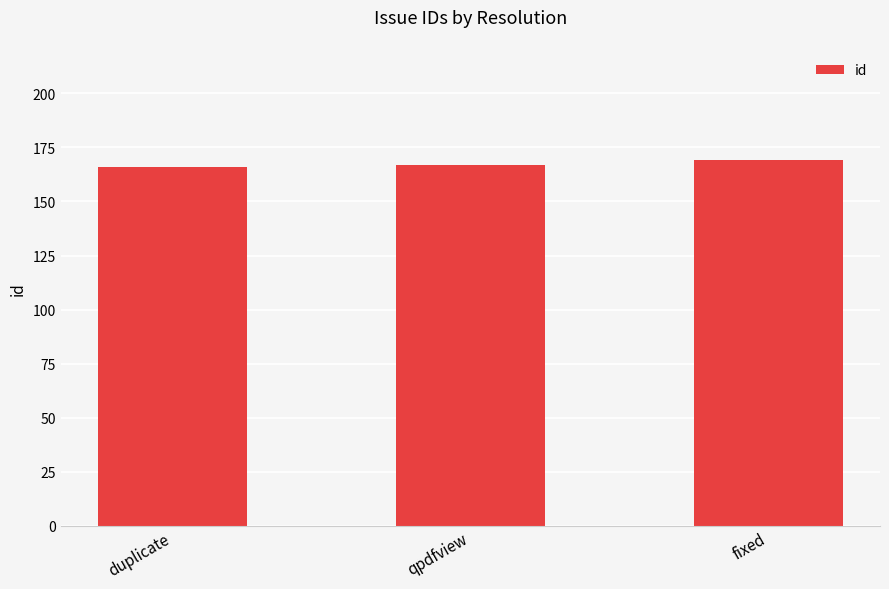

What is the sum of the values at qpdfview and duplicate?

333